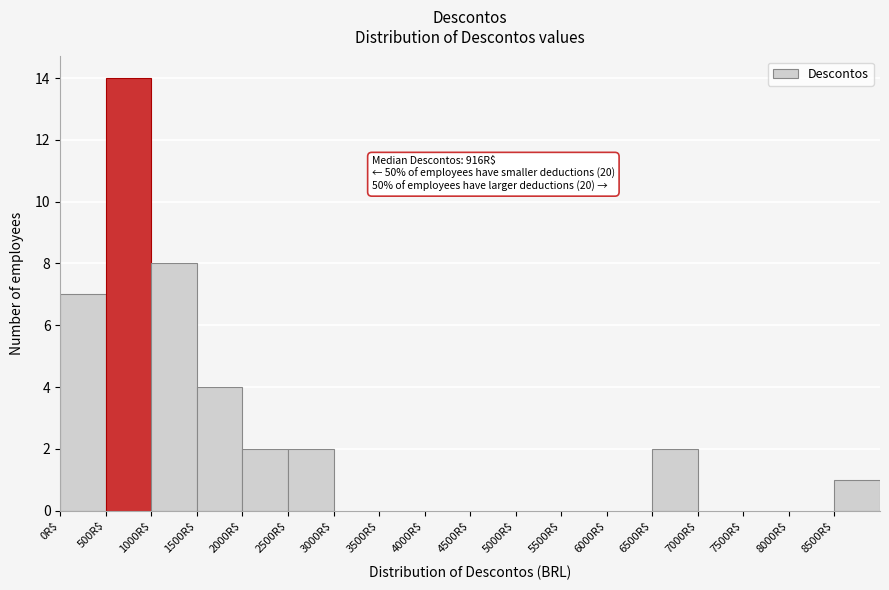

Which range on the x-axis has the tallest bar?

500 to 1000